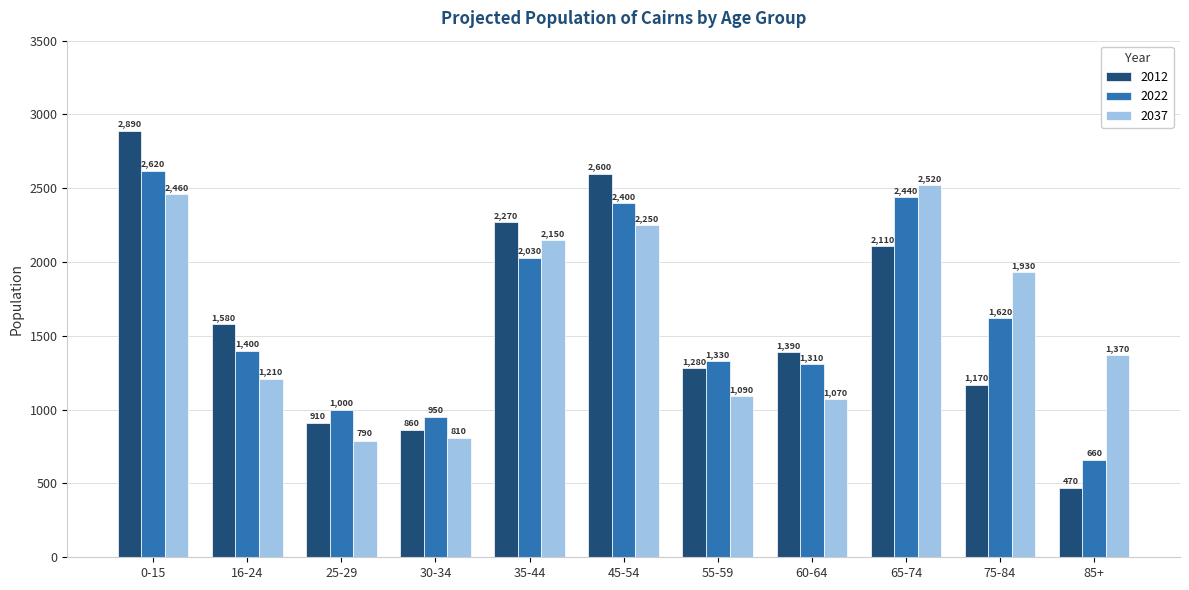

Is it true that 2037 equals 391 at 16-24?

False